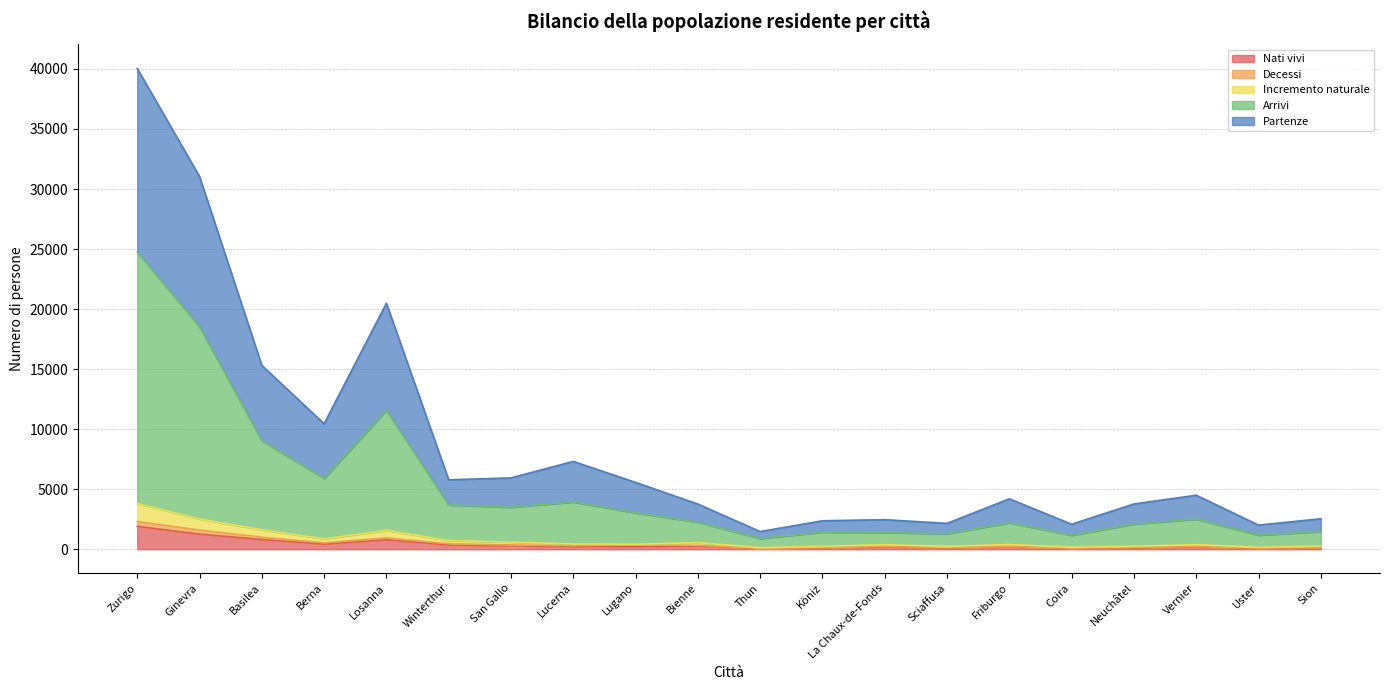

What is the minimum value shown in the chart?

66